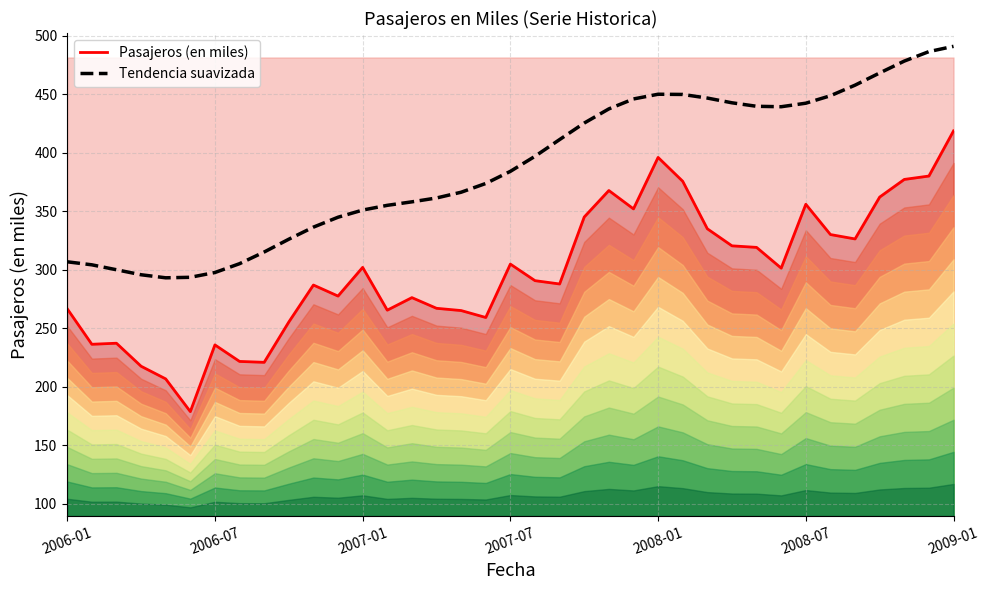

What is the average value of the Pasajeros (en miles) series?

297.8